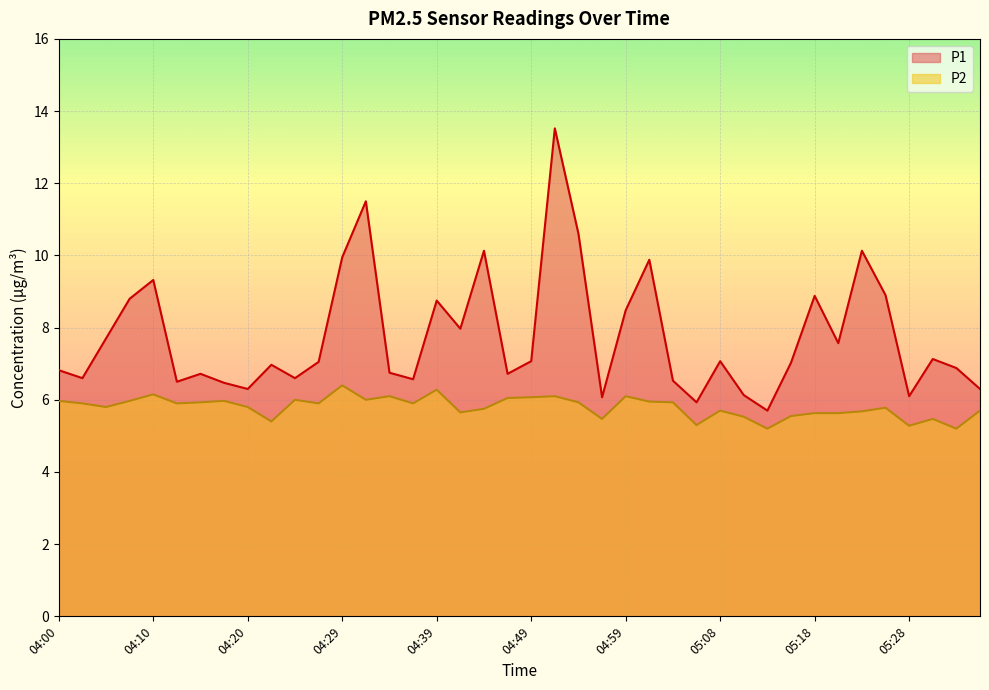

True or false: P1 and P2 cross at least once.

False